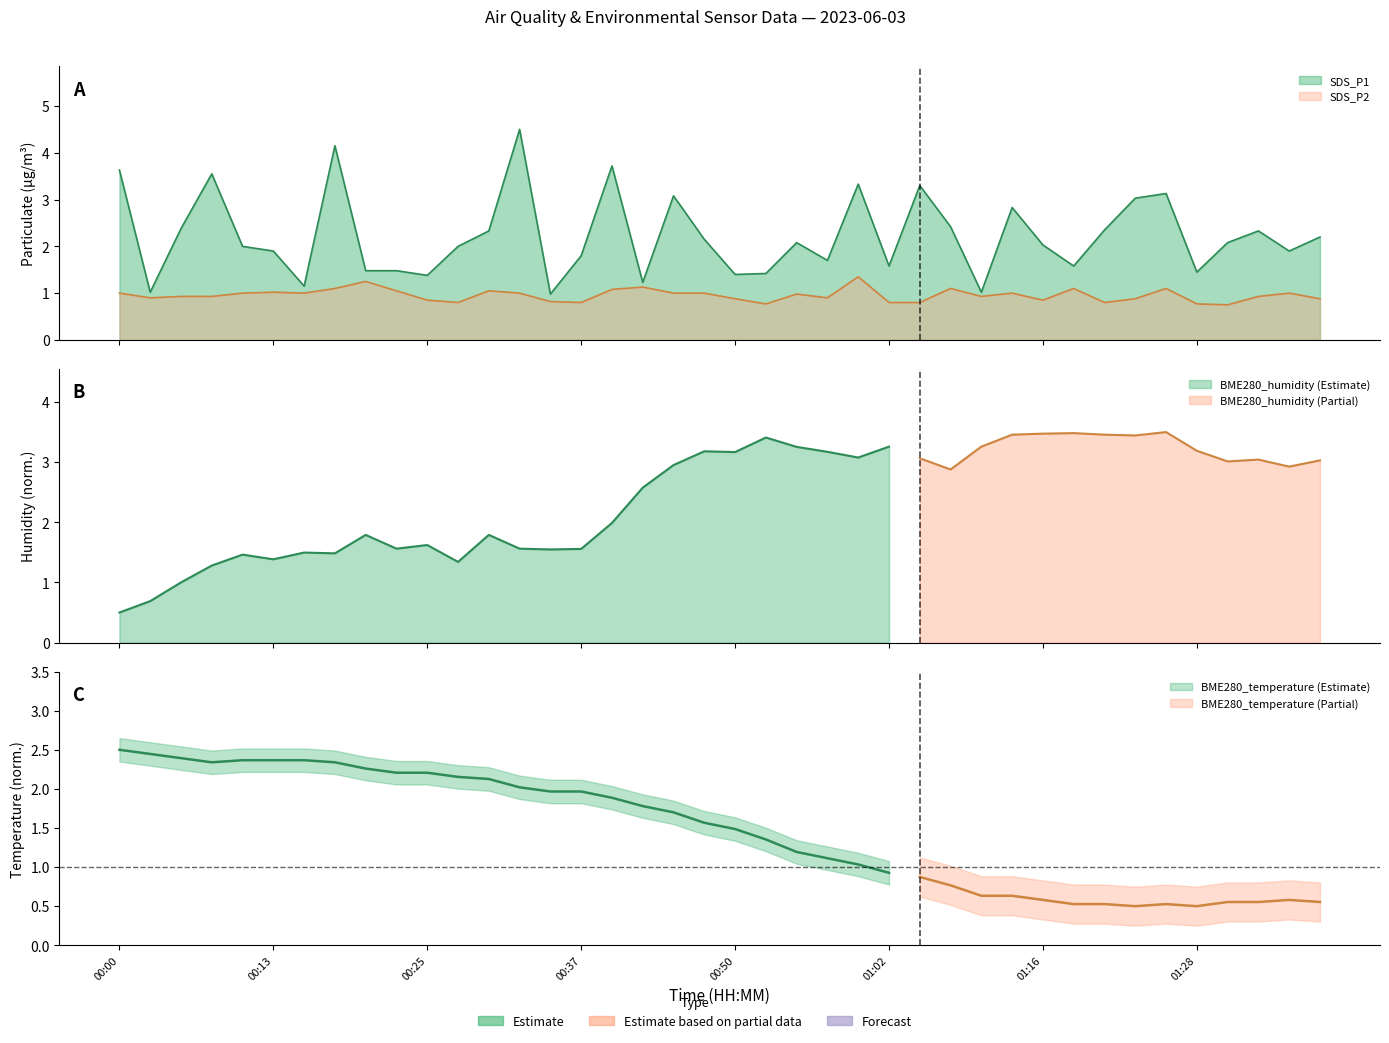

Where is the first local maximum for SDS_P2?

00:13